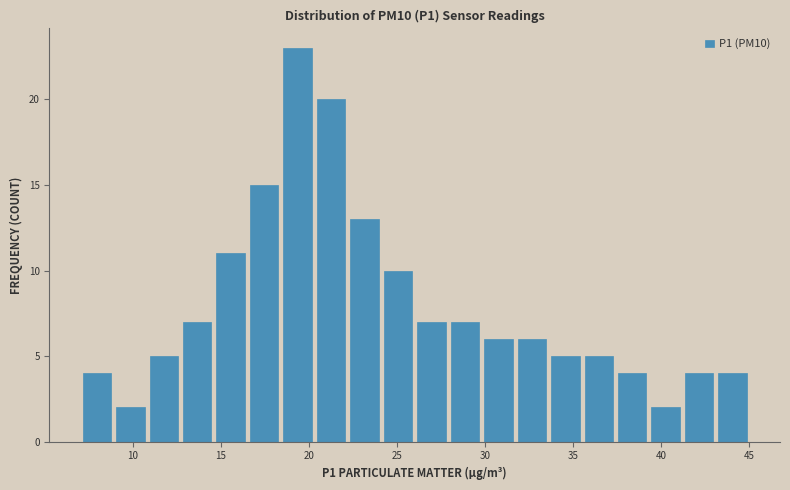

Around what value on the x-axis is the tallest bar? Give the approximate position of its centre, as read against the axis.

19.5